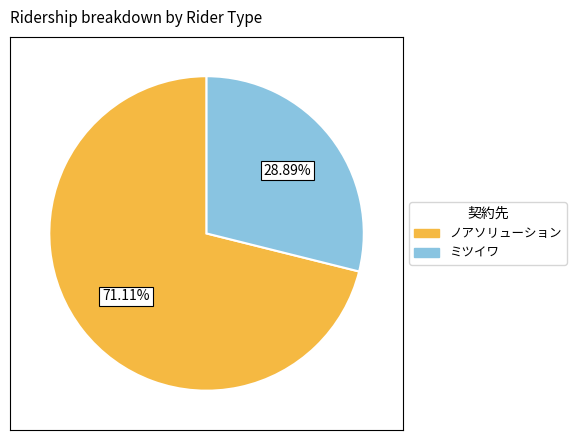

Between ノアソリューション and ミツイワ, which is larger?

ノアソリューション